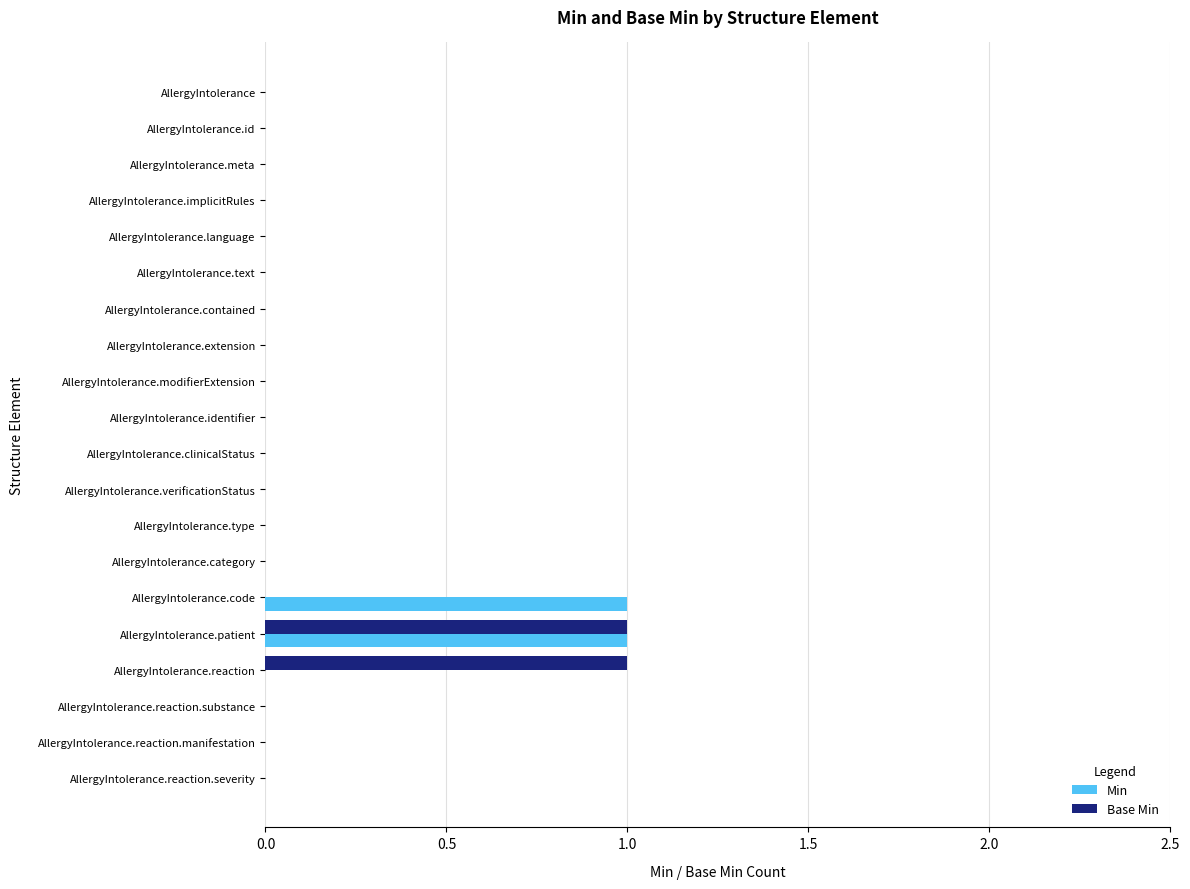

Is the value of Min at AllergyIntolerance.implicitRules greater than the value of Base Min at AllergyIntolerance.patient?

No